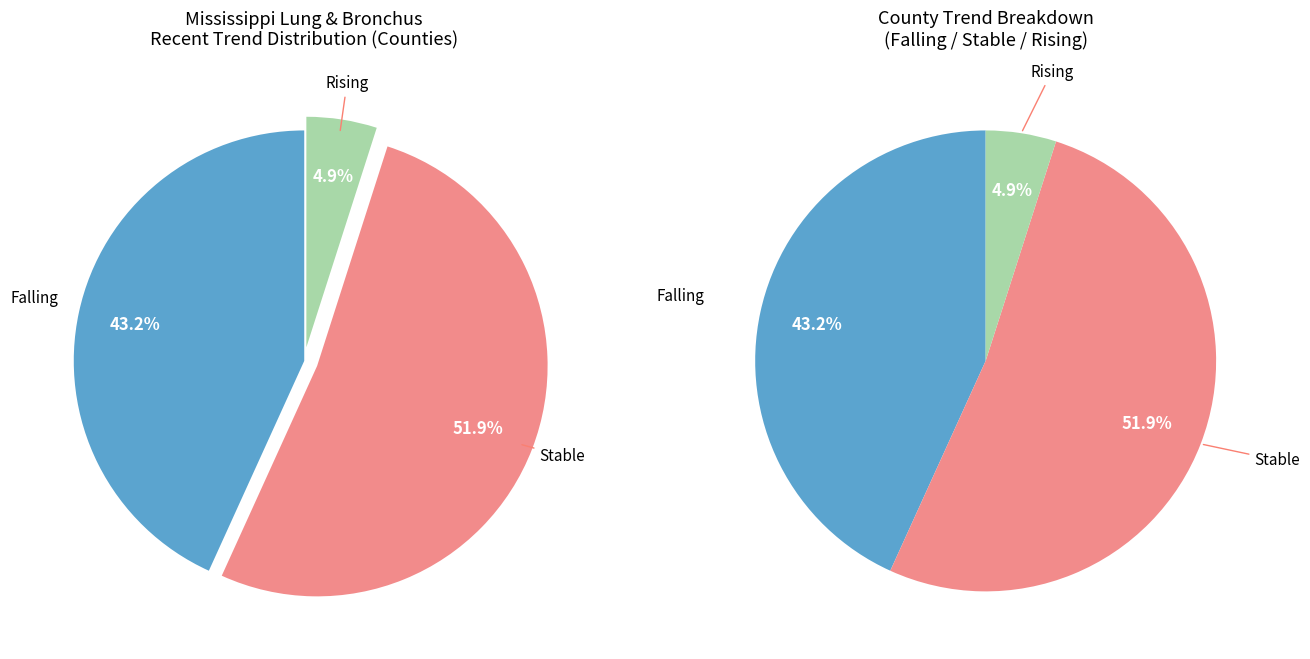

Does stable represent more than half of the total?

Yes